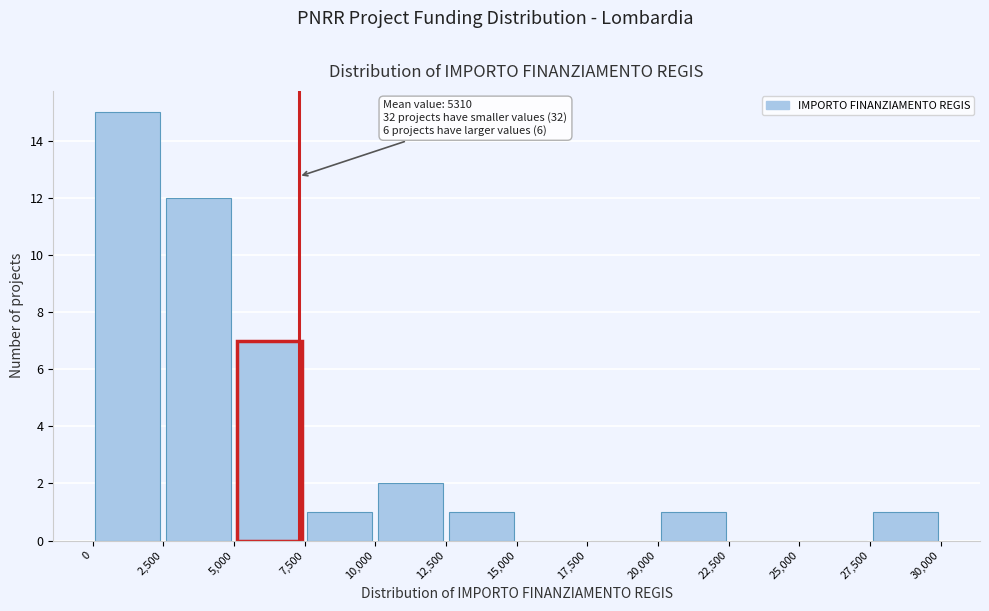

Over which range of the x-axis is the bar tallest?

0 to 2,500